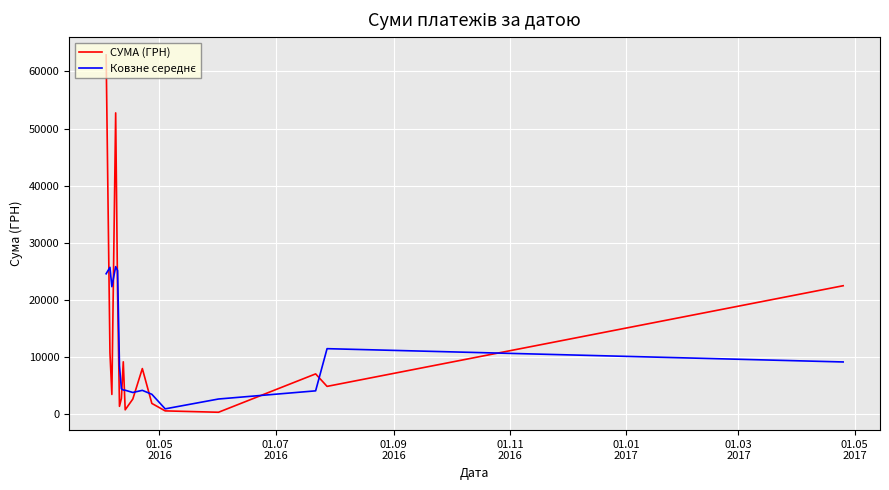

What is the maximum value shown in the chart?

62906.0